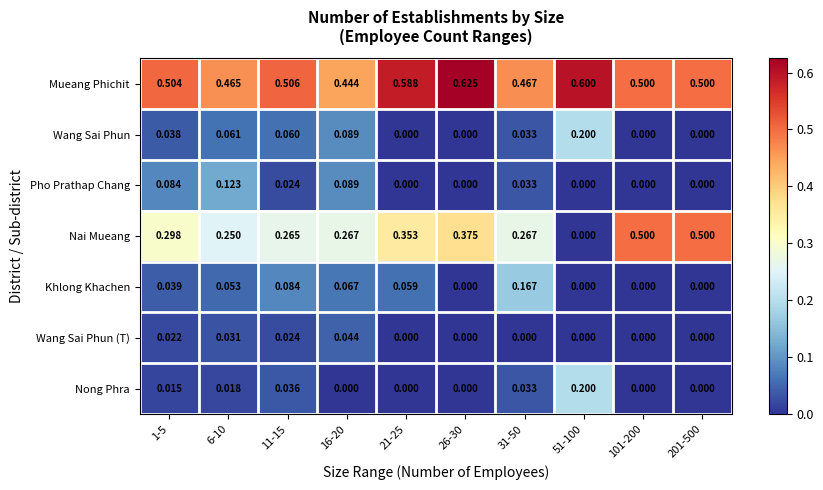

Which series has the largest total across all categories?

Mueang Phichit